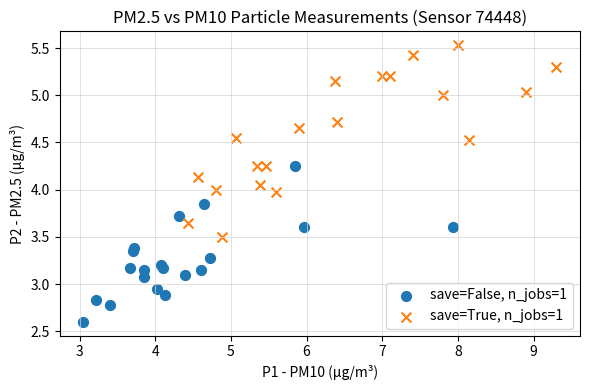

Which series reaches the minimum Y coordinate?

save=False, n_jobs=1